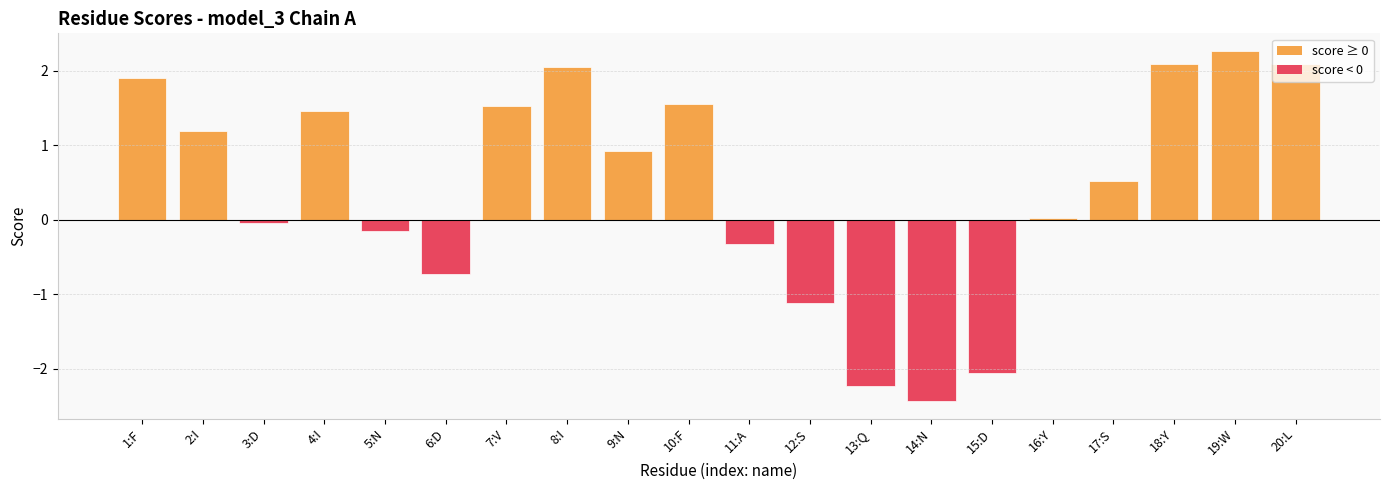

Read the value at 13:Q.

-2.2